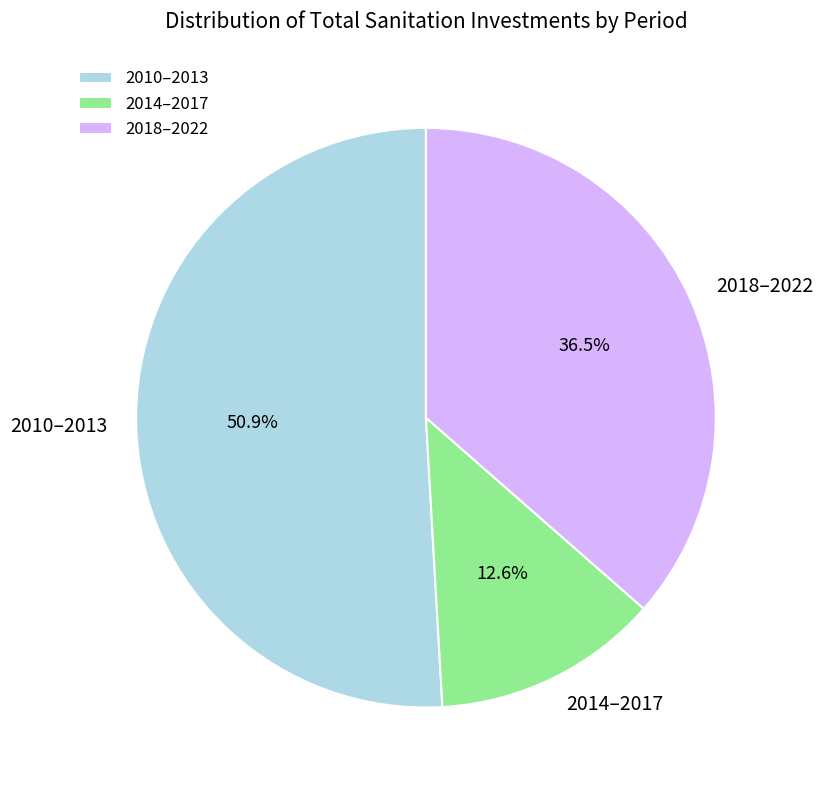

How many slices are in this pie chart?

3